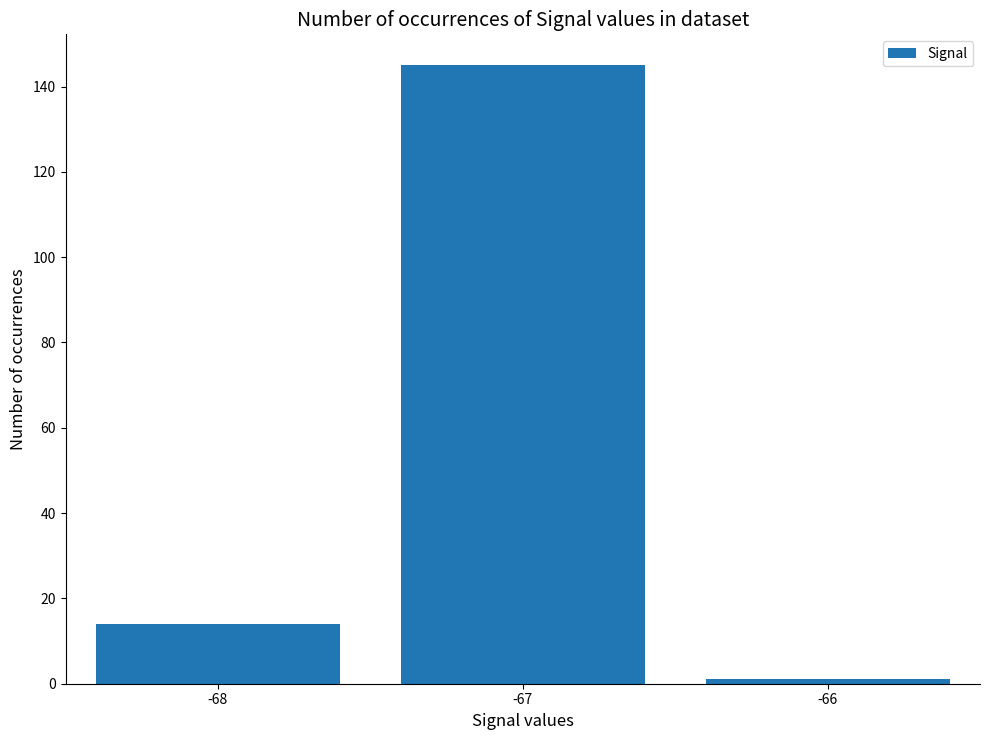

Reading right to left, list all the values displayed in this chart.

1	145	14